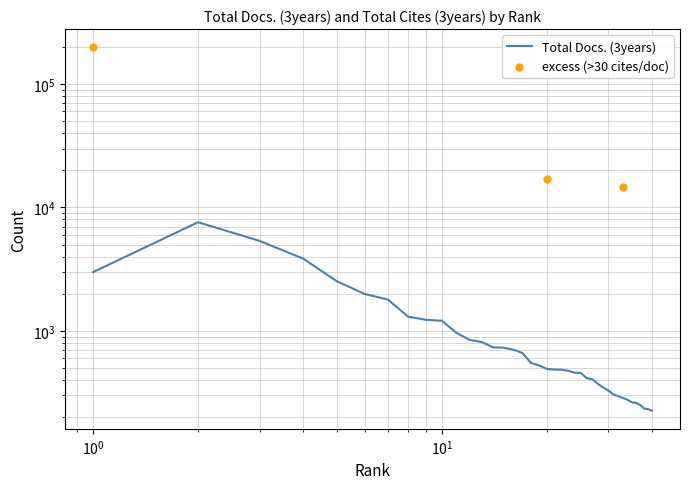

What is the change in value from 3 to 38?

-5127